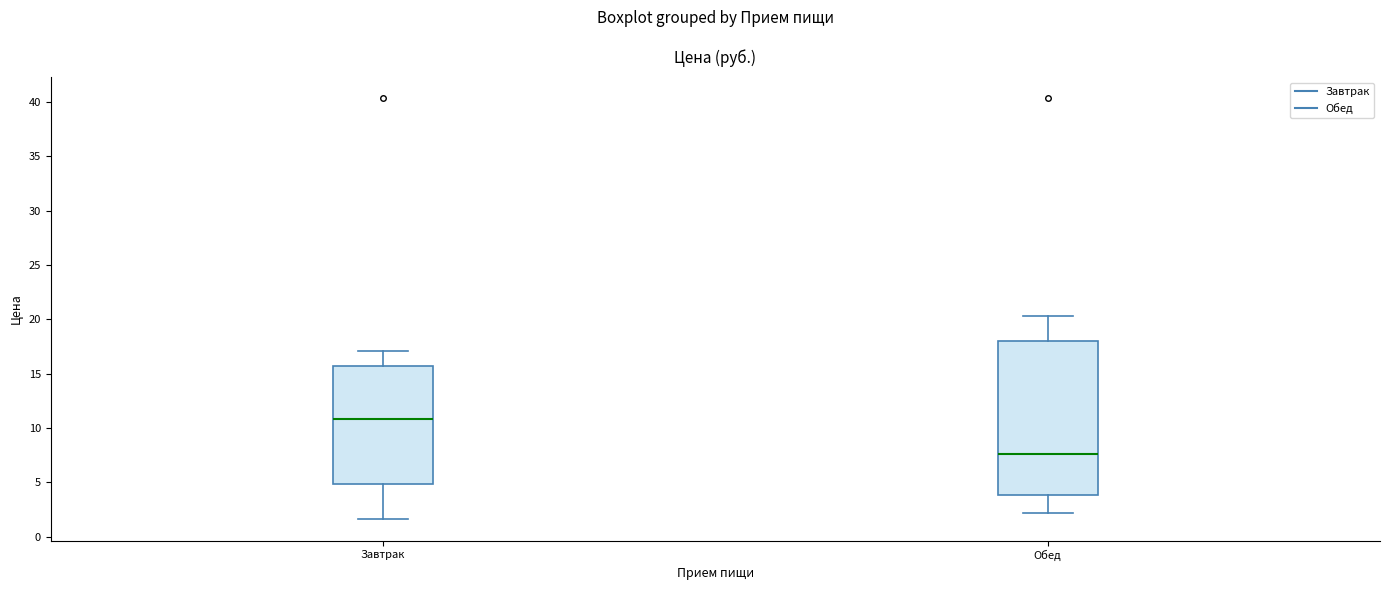

Reading left to right, read every box against the y-axis: the position of its median line, the range the box covers, and the ends of its whiskers. The values are not printed on the chart, so give them approximately, as read against the axis.

Завтрак: median 11.0, box 5.0 to 15.5, whiskers 1.5 to 17.0
Обед: median 7.5, box 4.0 to 18.0, whiskers 2.0 to 20.5